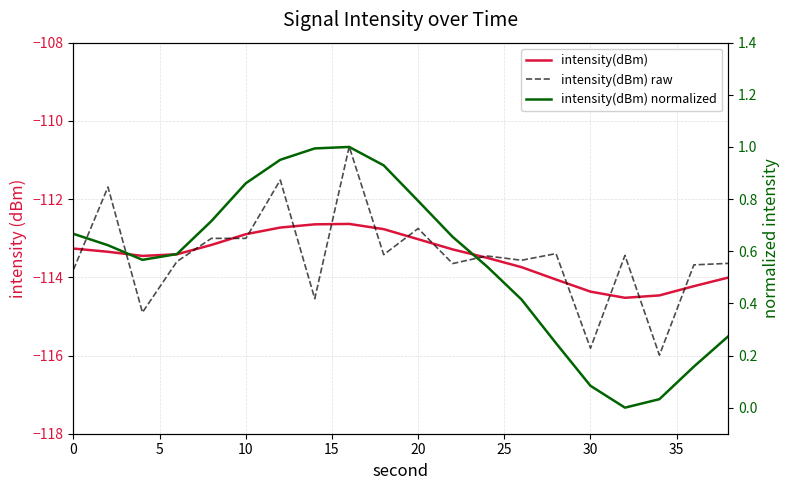

What is the greatest value displayed?

1.0